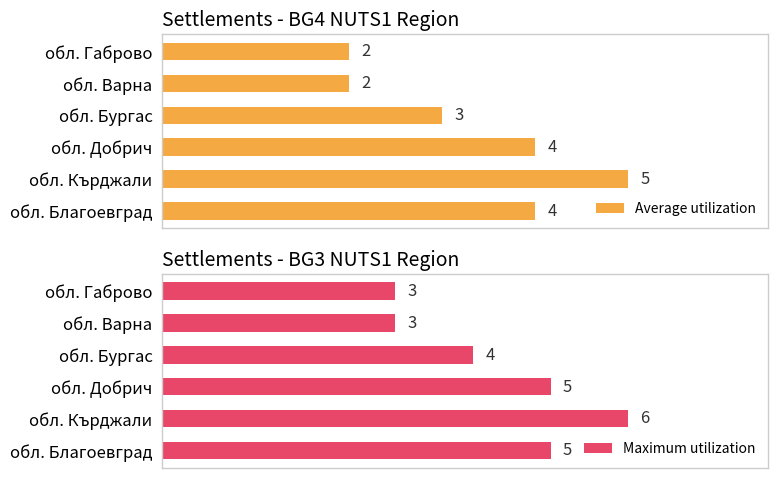

Is it true that Average utilization equals 3 at обл. Бургас?

True